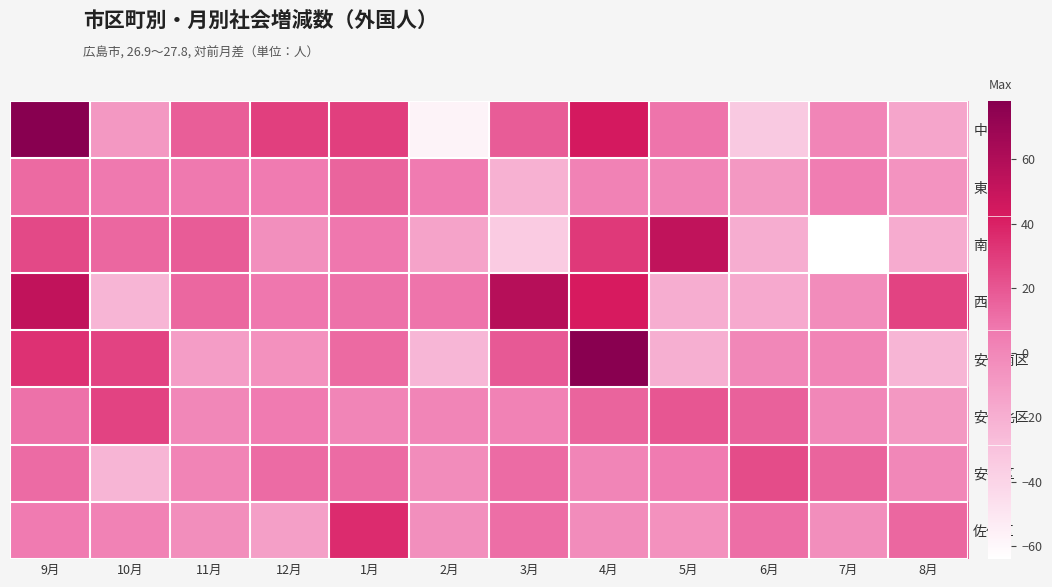

Which series has the largest total across all categories?

西区